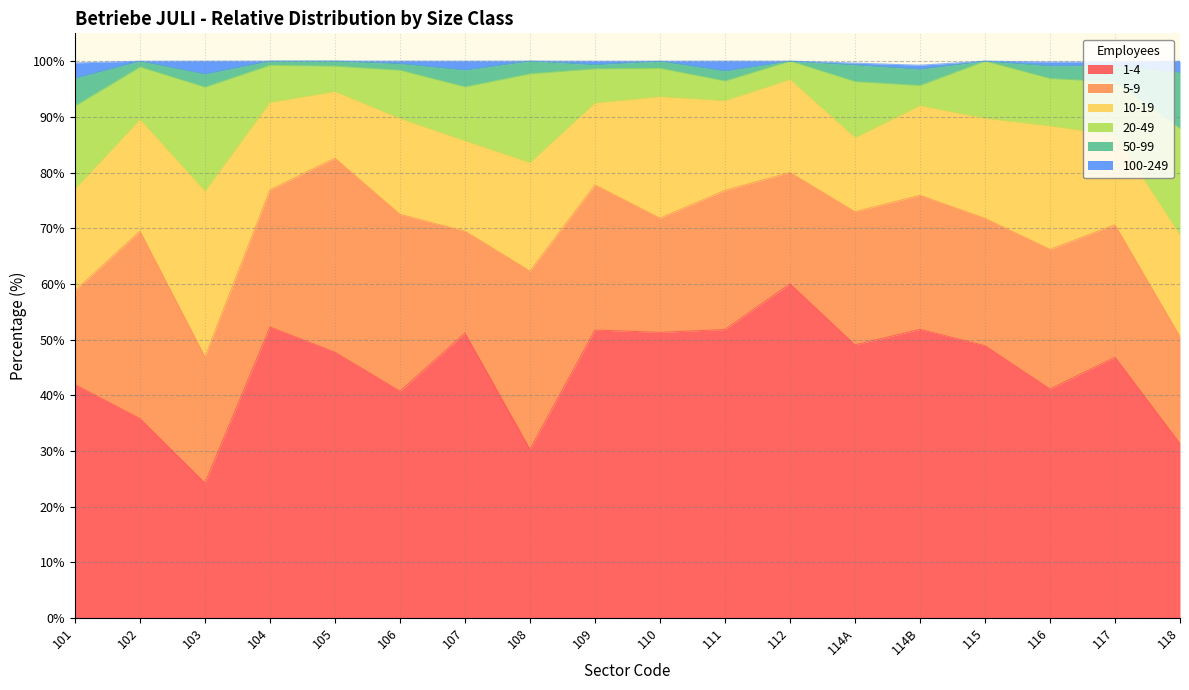

How many lines are shown in the chart?

6